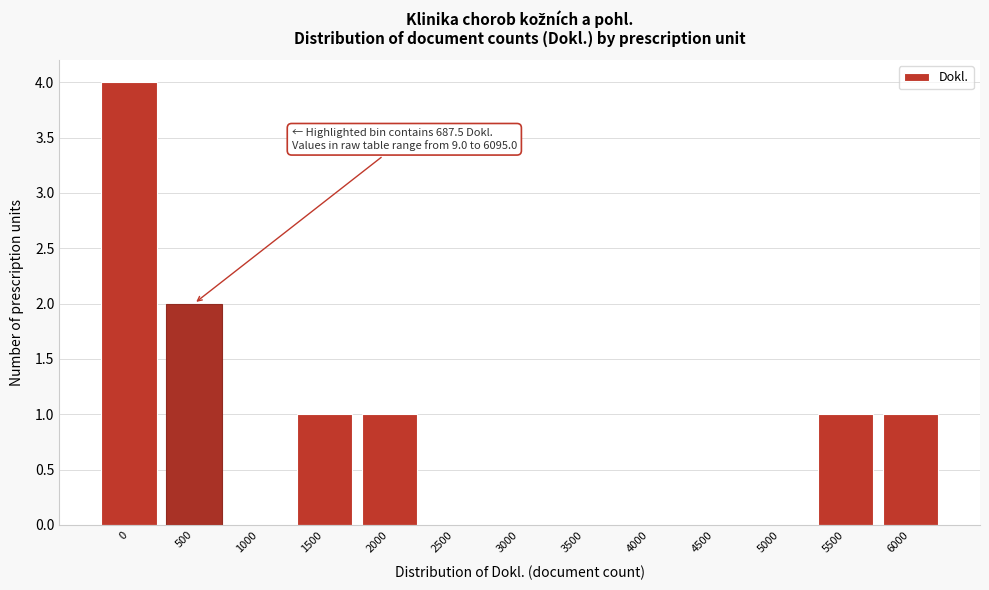

Reading right to left, what are all the values shown in this chart?

6000=1	5500=1	5000=0	4500=0	4000=0	3500=0	3000=0	2500=0	2000=1	1500=1	1000=0	500=2	0=4